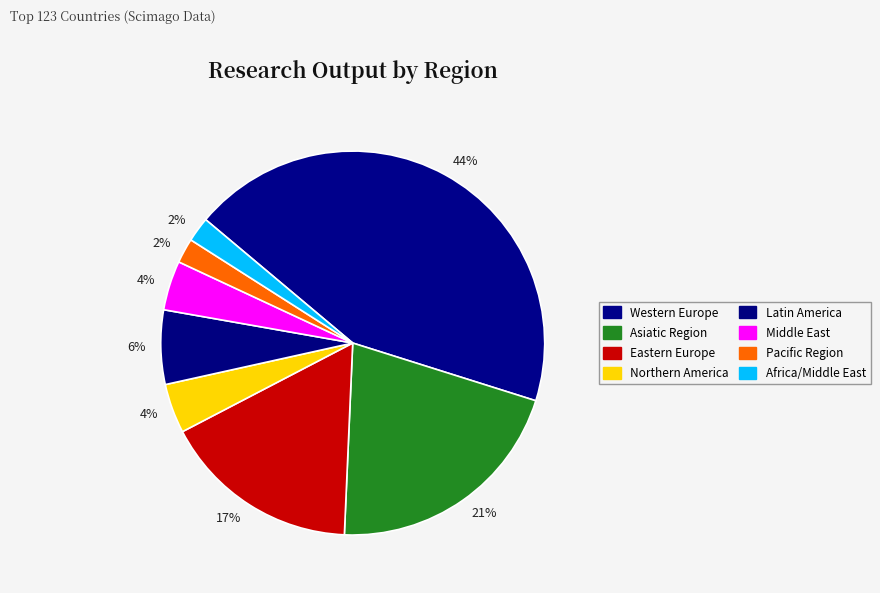

Which category has the smallest portion of the pie?

Pacific Region